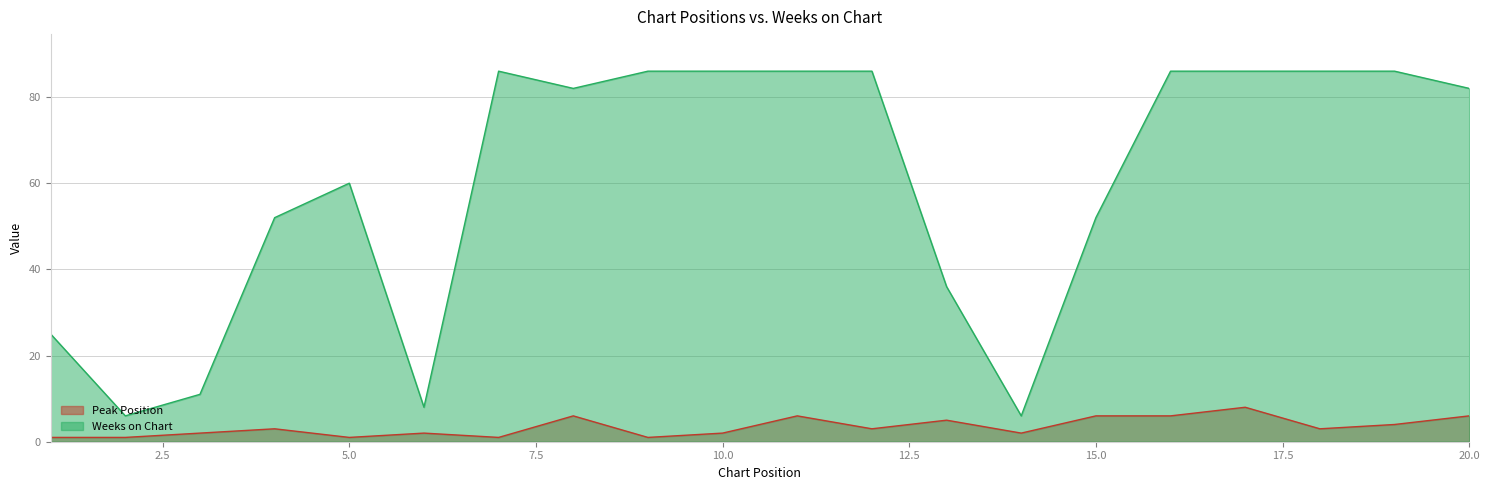

At how many categories does at least one series exceed 60?

11